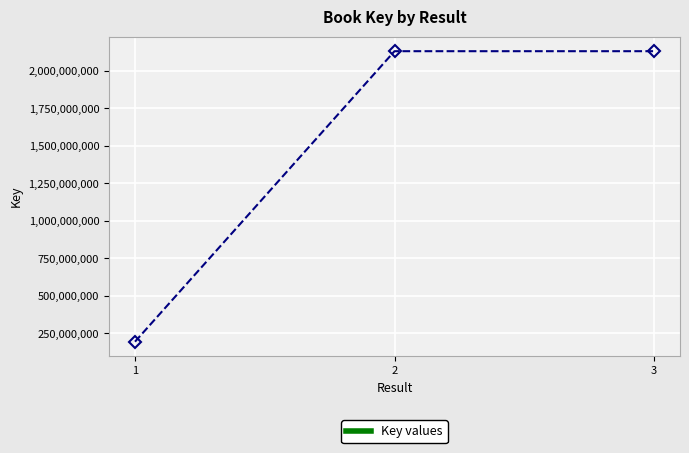

Does the chart display data point markers on the line(s)?

Yes